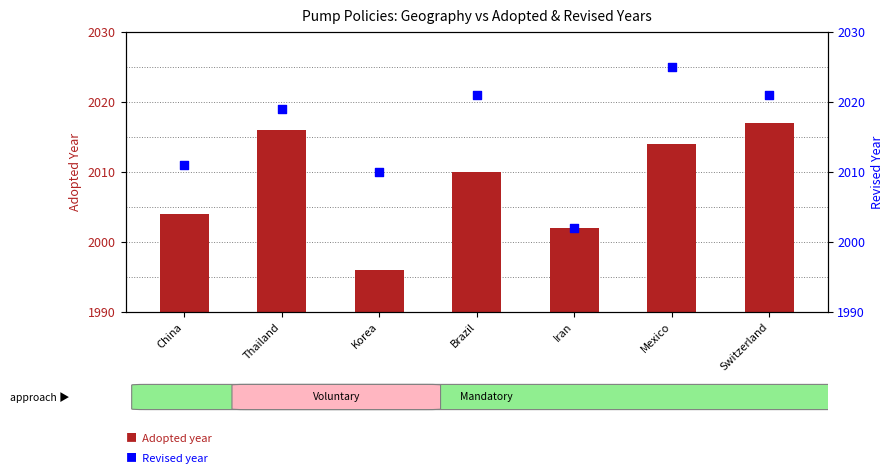

At how many categories does at least one series exceed 2008?

6